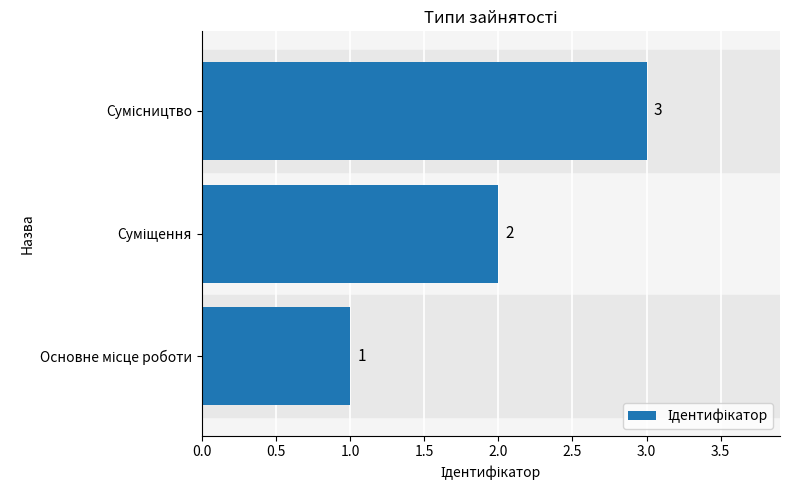

How many categories are shown in the chart?

3